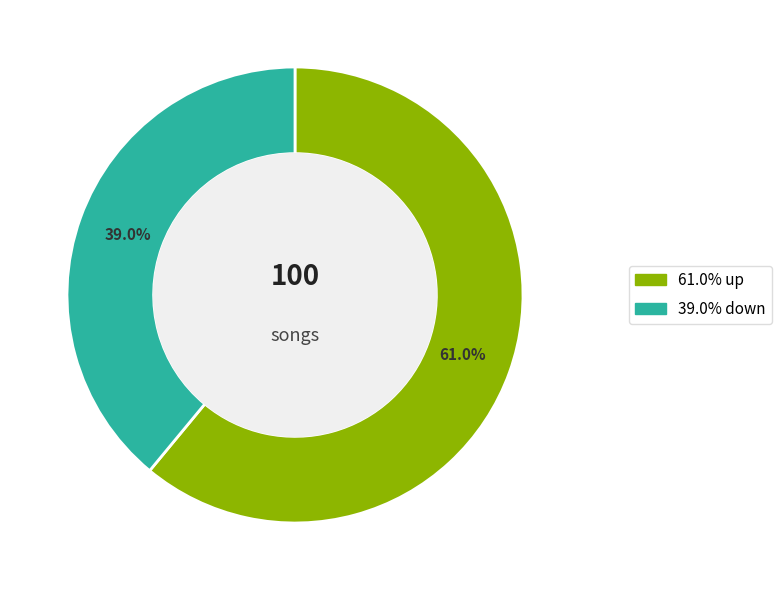

Is there any slice that represents more than half of the pie?

Yes